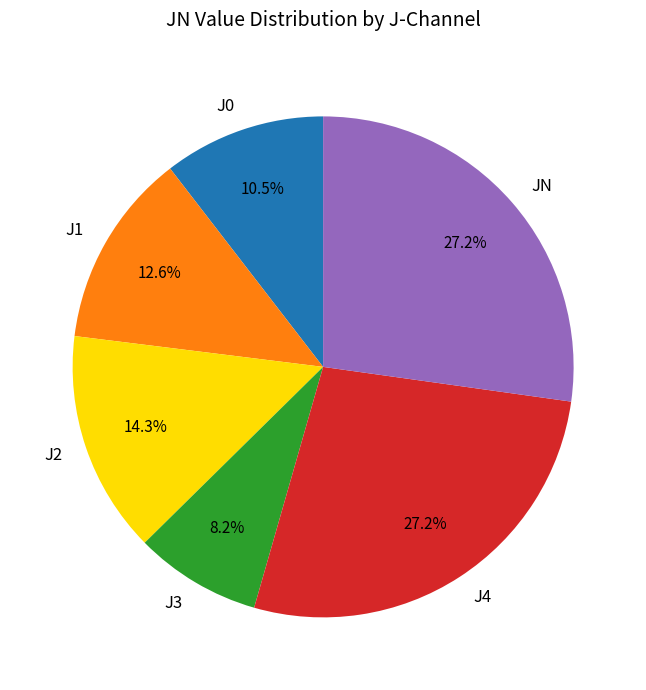

Which has a higher value, J0 or J3?

J0